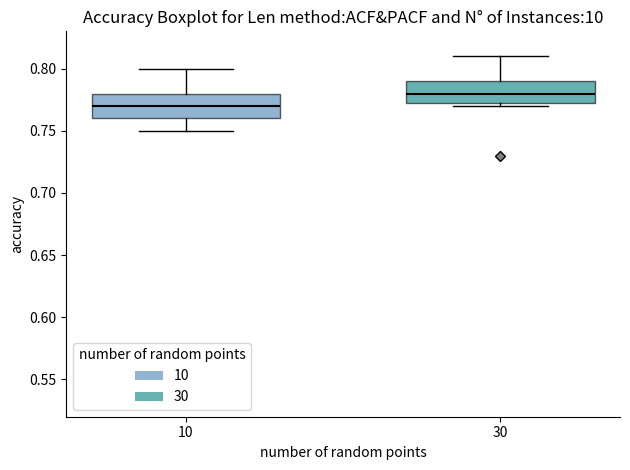

Reading left to right, transcribe this box plot: for each box, give where its median line is, the range the box spans, and where its two whiskers end, as read against the y-axis. The values are not printed on the chart, so give them approximately, as read against the axis.

10: median 0.770, box 0.760 to 0.780, whiskers 0.750 to 0.800
30: median 0.780, box 0.775 to 0.790, whiskers 0.770 to 0.810